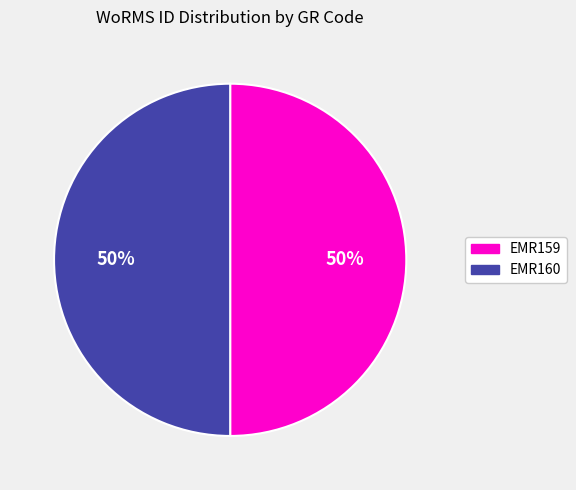

To the nearest percent, what is the combined percentage of EMR160 and EMR159?

100%